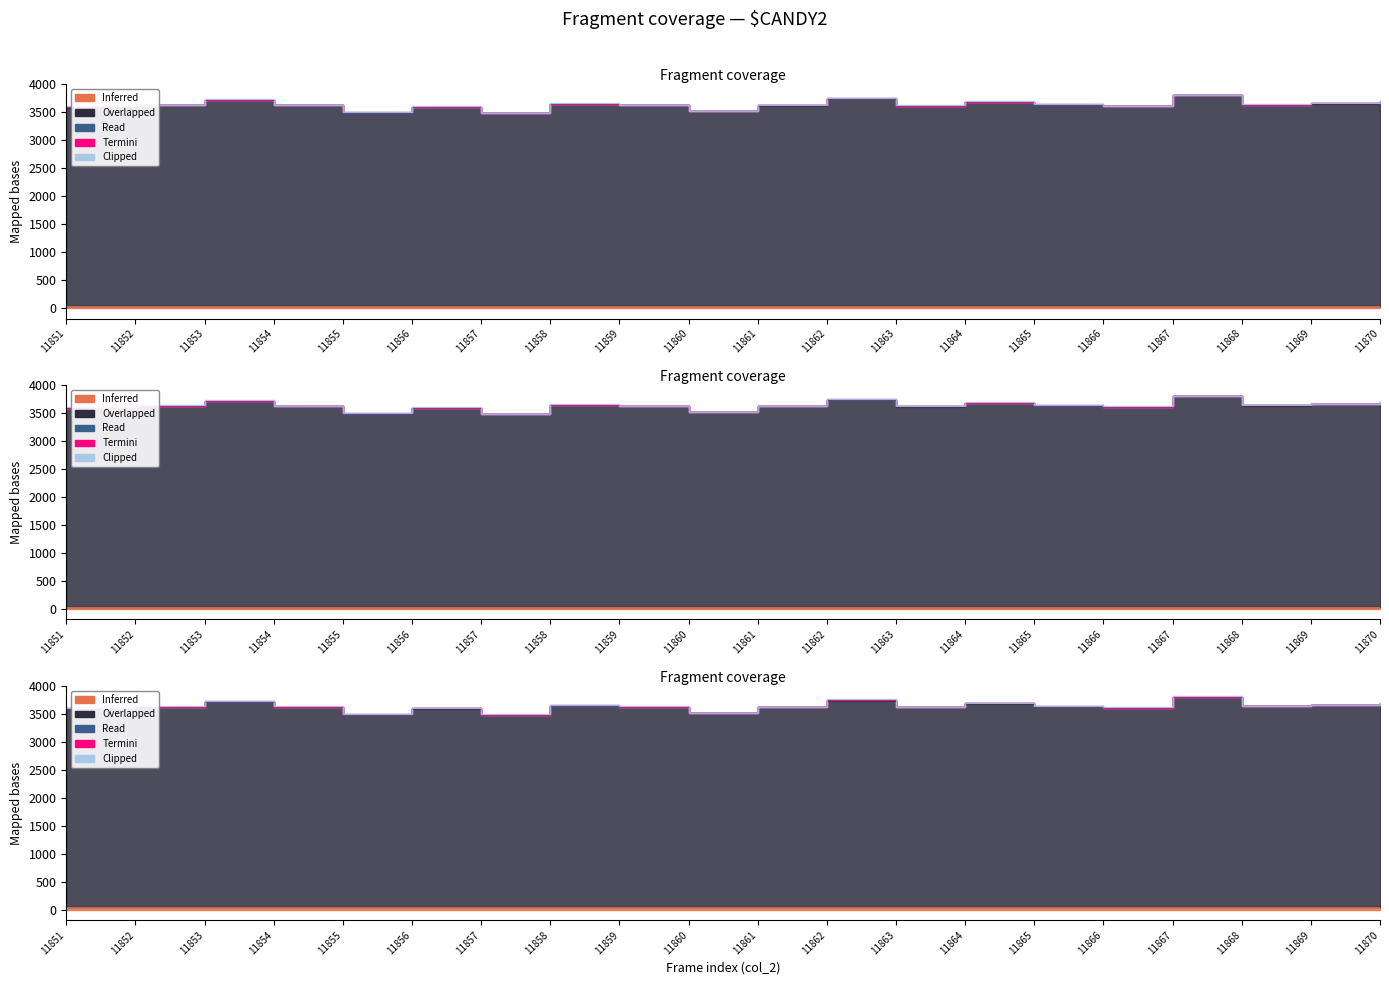

True or false: col_515 and col_519 intersect in this chart.

False